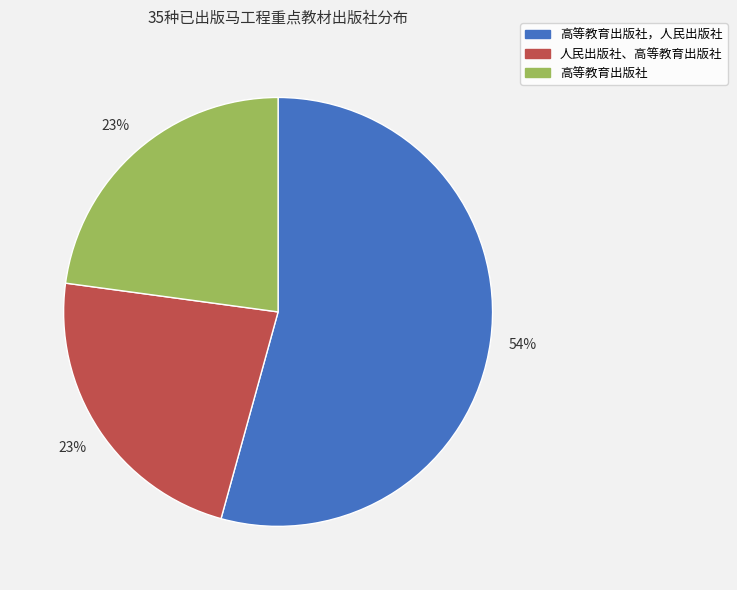

Is there any slice that represents more than half of the pie?

Yes